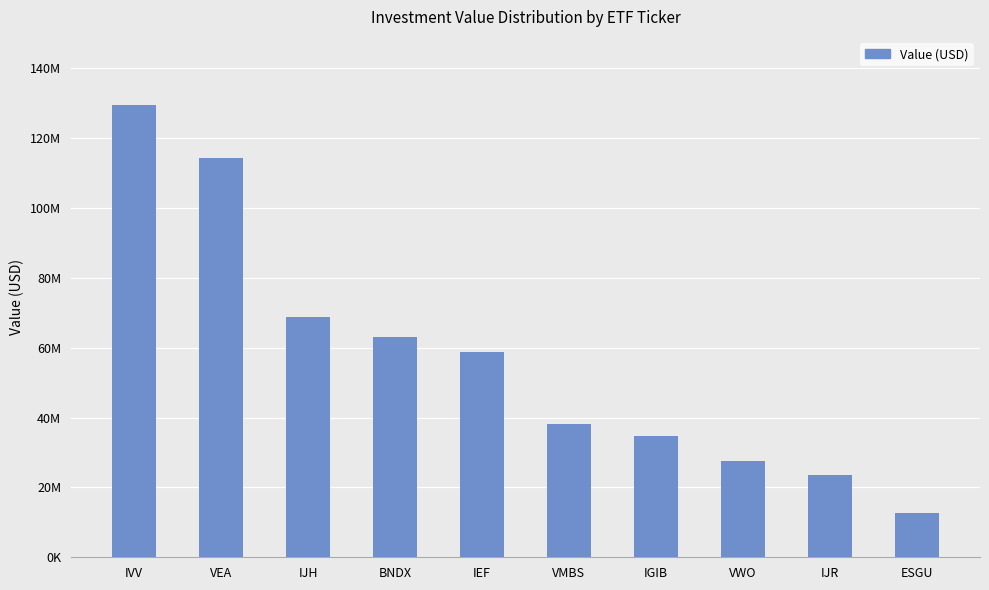

The value at IJH is 94656969. True or false?

False